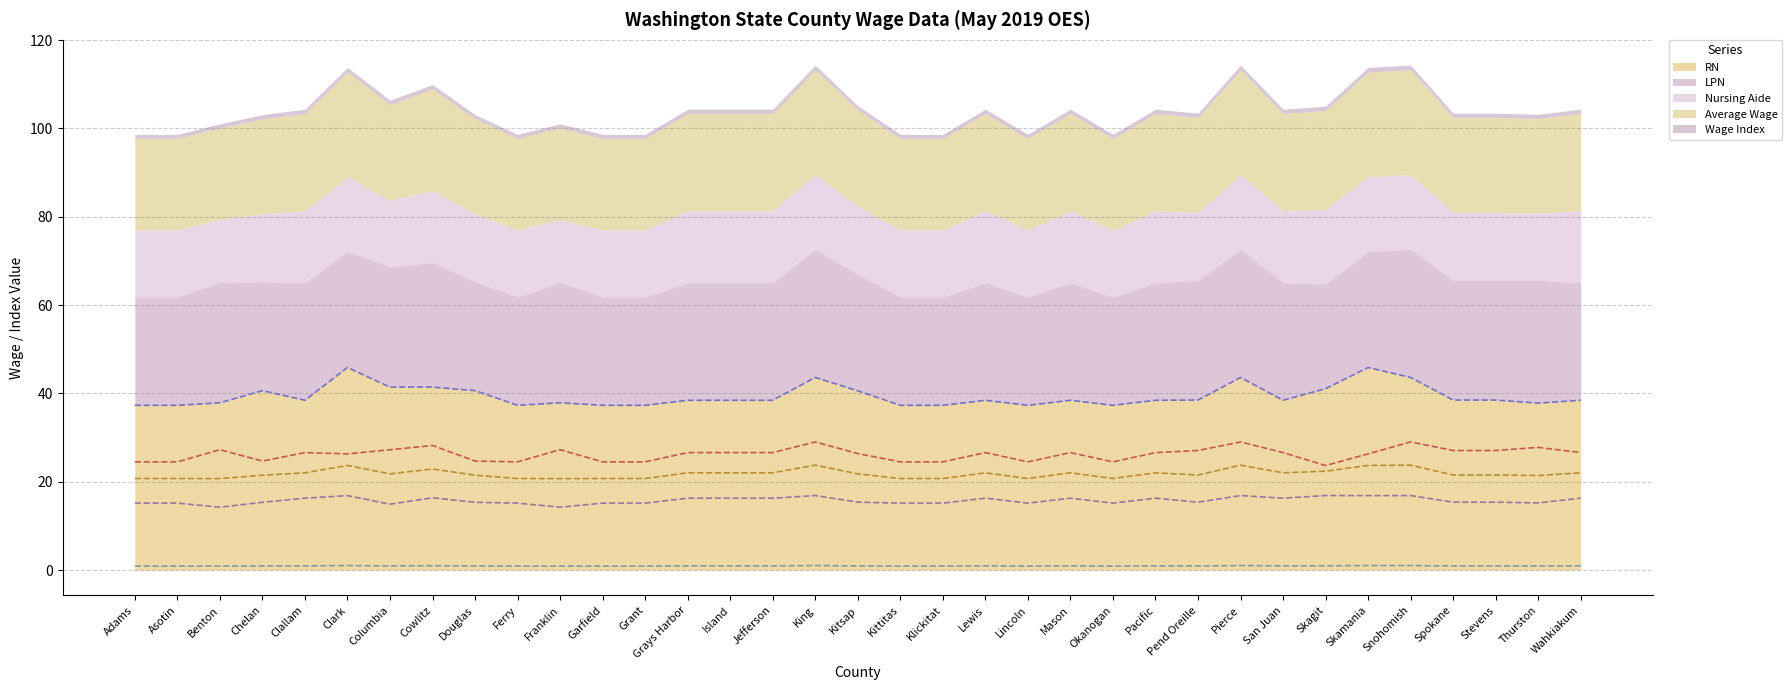

True or false: Wage Index (line) and Average Wage (line) intersect in this chart.

False